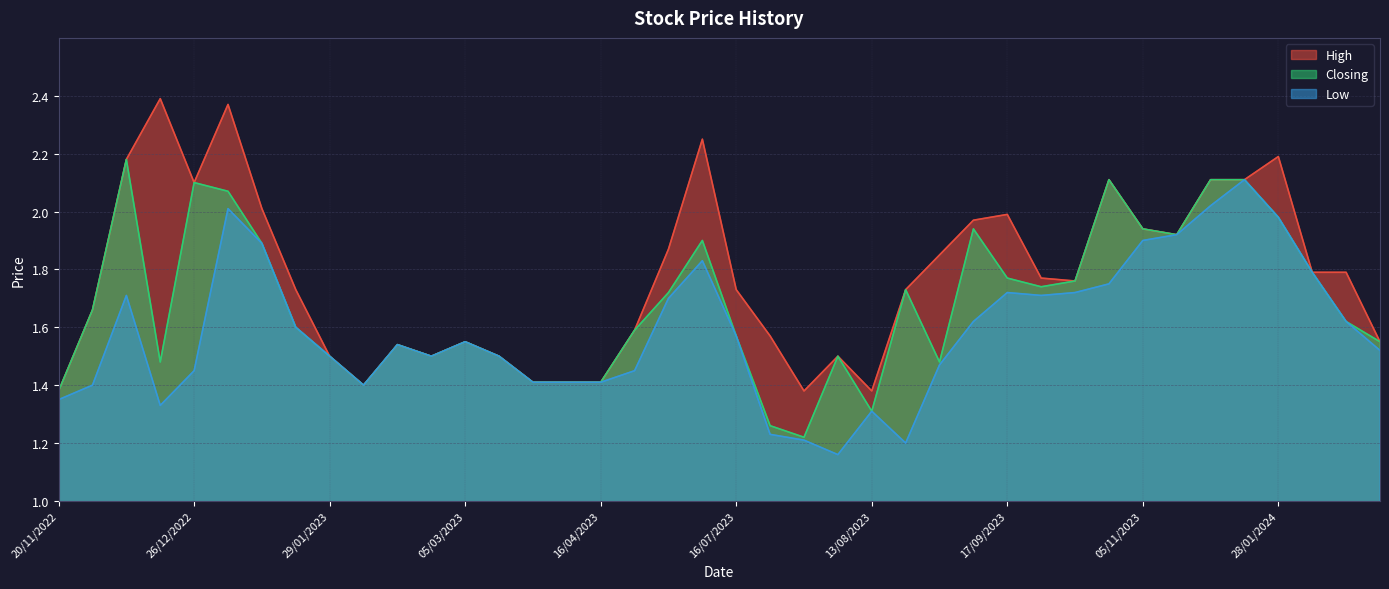

Which series has the widest spread of values?

High